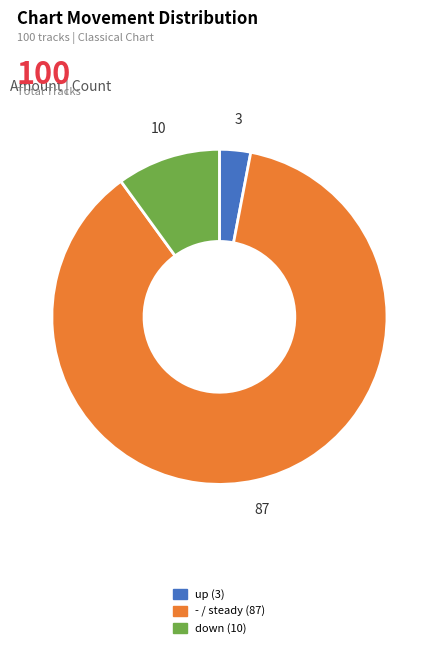

Which has a higher value, - or up?

-